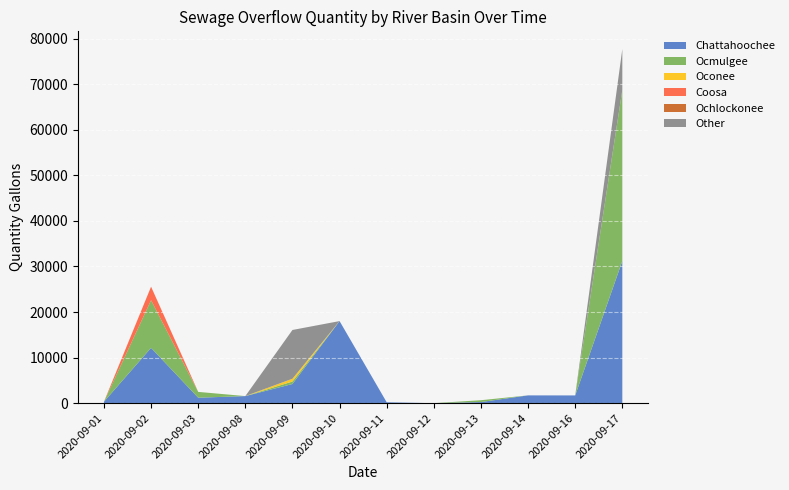

Reading left to right, list all the values displayed in this chart.

Chattahoochee: 2020-09-01=314	2020-09-02=12141	2020-09-03=1200	2020-09-08=1553	2020-09-09=4210	2020-09-10=18010	2020-09-11=200	2020-09-12=0	2020-09-13=250	2020-09-14=1710	2020-09-16=1700	2020-09-17=31200
Ocmulgee: 2020-09-01=0	2020-09-02=10455	2020-09-03=1275	2020-09-08=0	2020-09-09=540	2020-09-10=0	2020-09-11=0	2020-09-12=0	2020-09-13=400	2020-09-14=0	2020-09-16=0	2020-09-17=37499
Oconee: 2020-09-01=0	2020-09-02=0	2020-09-03=0	2020-09-08=0	2020-09-09=611	2020-09-10=0	2020-09-11=0	2020-09-12=0	2020-09-13=0	2020-09-14=0	2020-09-16=0	2020-09-17=0
Coosa: 2020-09-01=0	2020-09-02=2961	2020-09-03=0	2020-09-08=0	2020-09-09=0	2020-09-10=0	2020-09-11=0	2020-09-12=0	2020-09-13=0	2020-09-14=0	2020-09-16=0	2020-09-17=0
Ochlockonee: 2020-09-01=0	2020-09-02=0	2020-09-03=0	2020-09-08=0	2020-09-09=0	2020-09-10=0	2020-09-11=0	2020-09-12=0	2020-09-13=0	2020-09-14=0	2020-09-16=0	2020-09-17=0
Other: 2020-09-01=0	2020-09-02=0	2020-09-03=0	2020-09-08=0	2020-09-09=10700	2020-09-10=0	2020-09-11=0	2020-09-12=0	2020-09-13=0	2020-09-14=0	2020-09-16=0	2020-09-17=9000